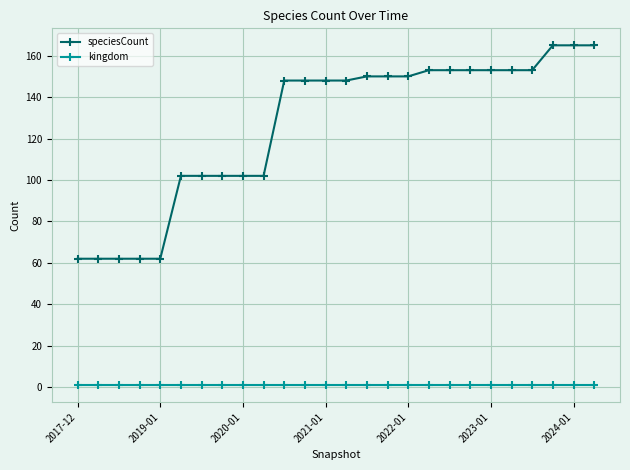

Which series has the largest range (max minus min)?

speciesCount